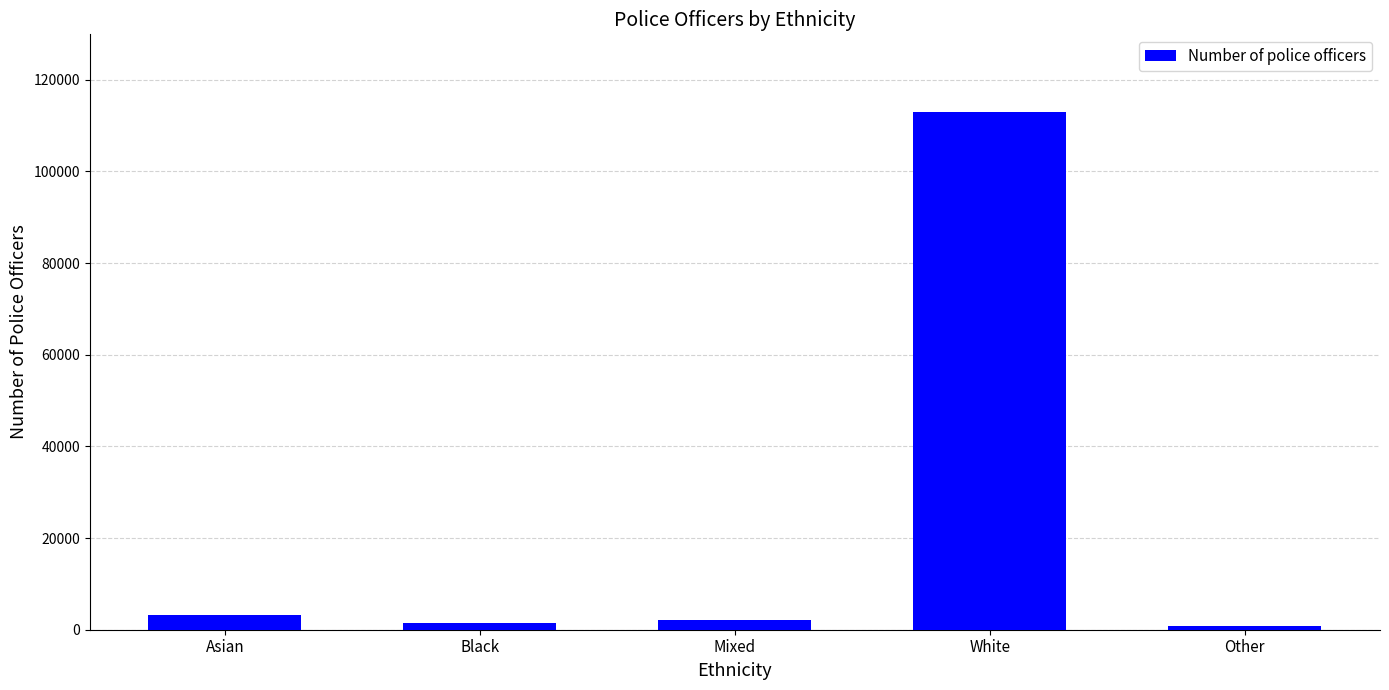

What is the label of the 4th bar from the left?

White